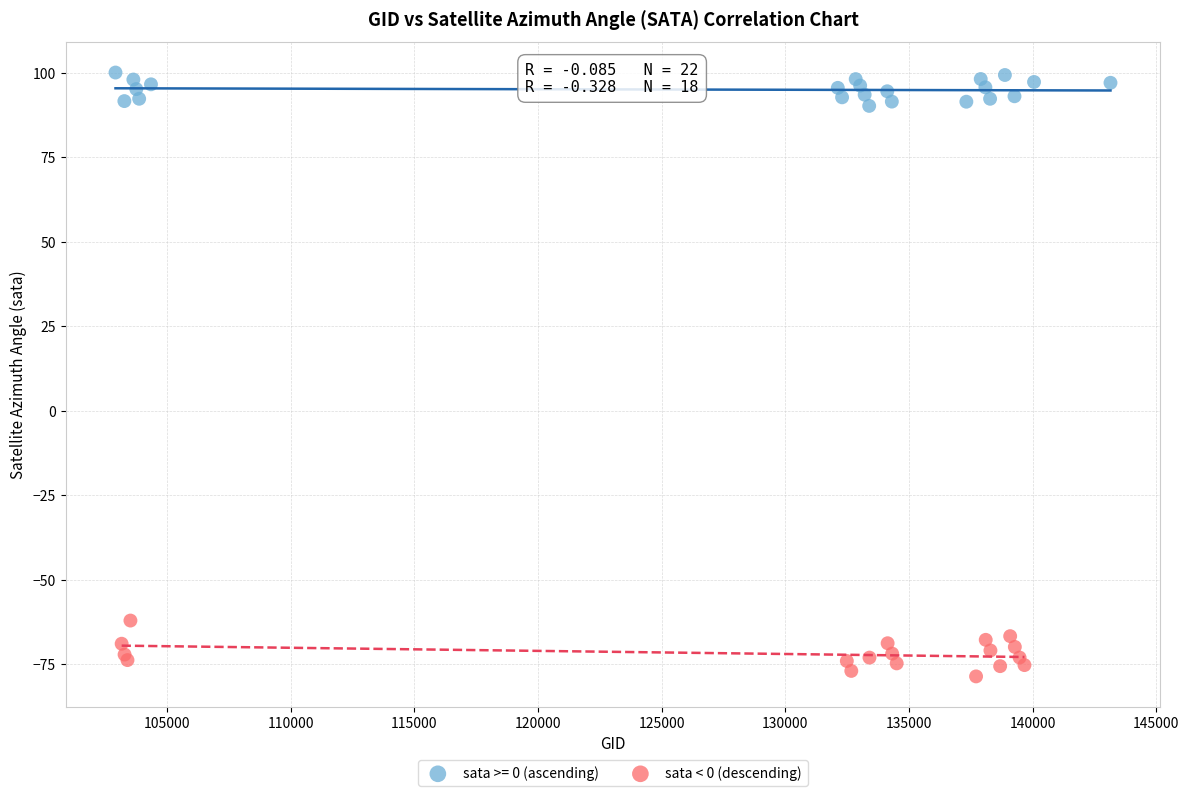

Which series reaches the minimum Y coordinate?

sata < 0 (descending)